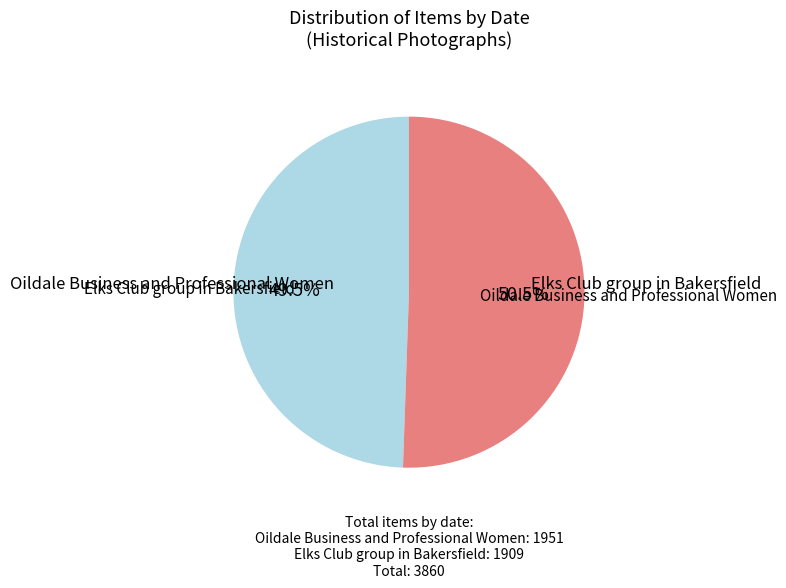

Is there any slice that represents more than half of the pie?

Yes